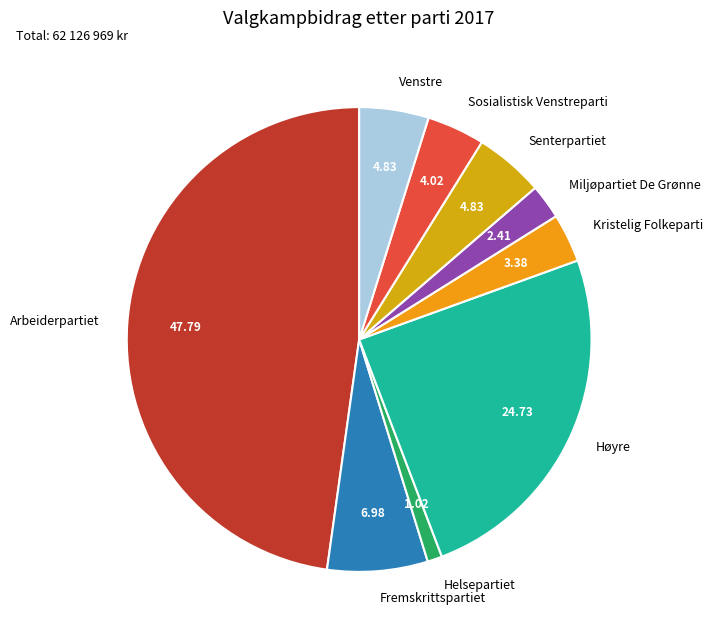

How many slices are in this pie chart?

9